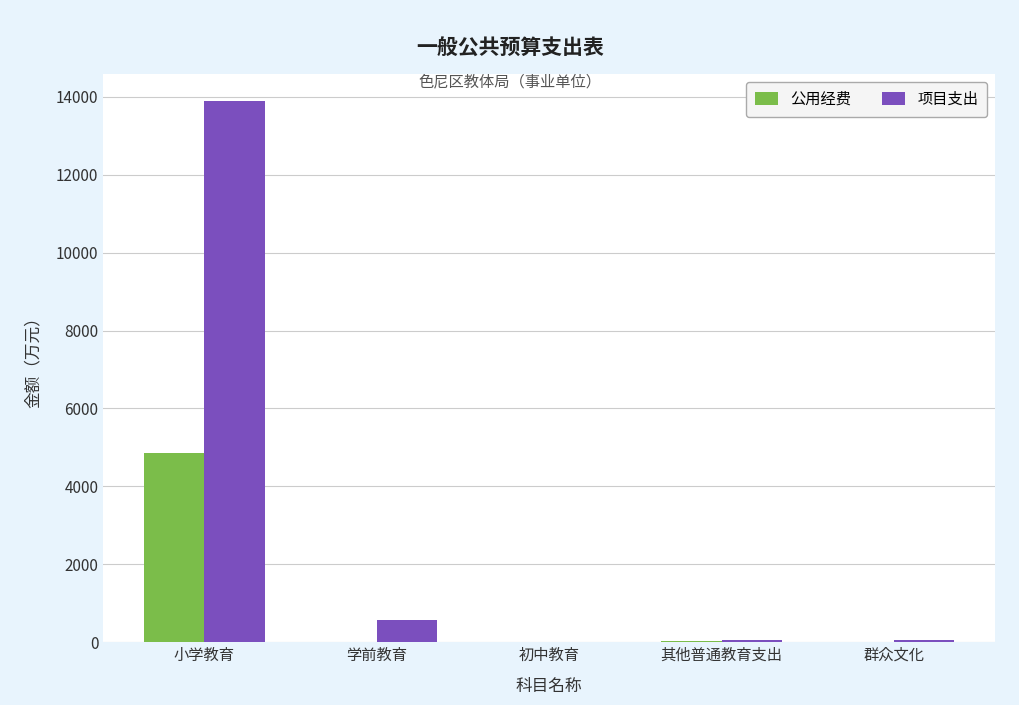

Between 小学教育 and 初中教育, which series saw the biggest shift?

项目支出